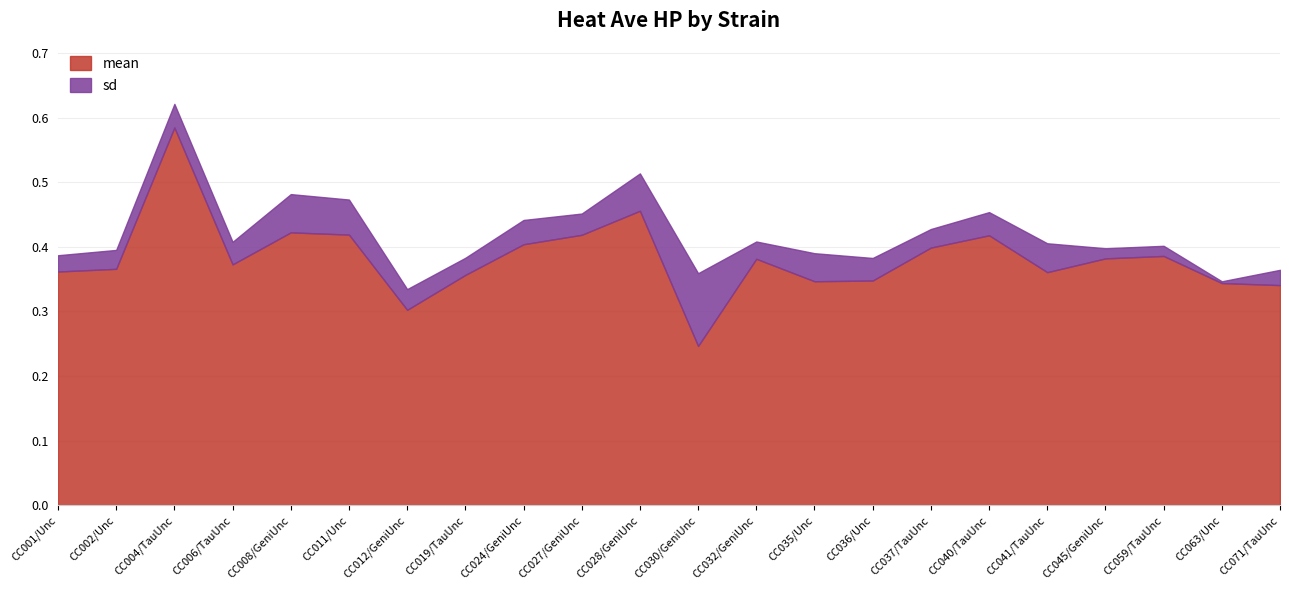

What is the label of the 12th point from the right?

CC028/GeniUnc